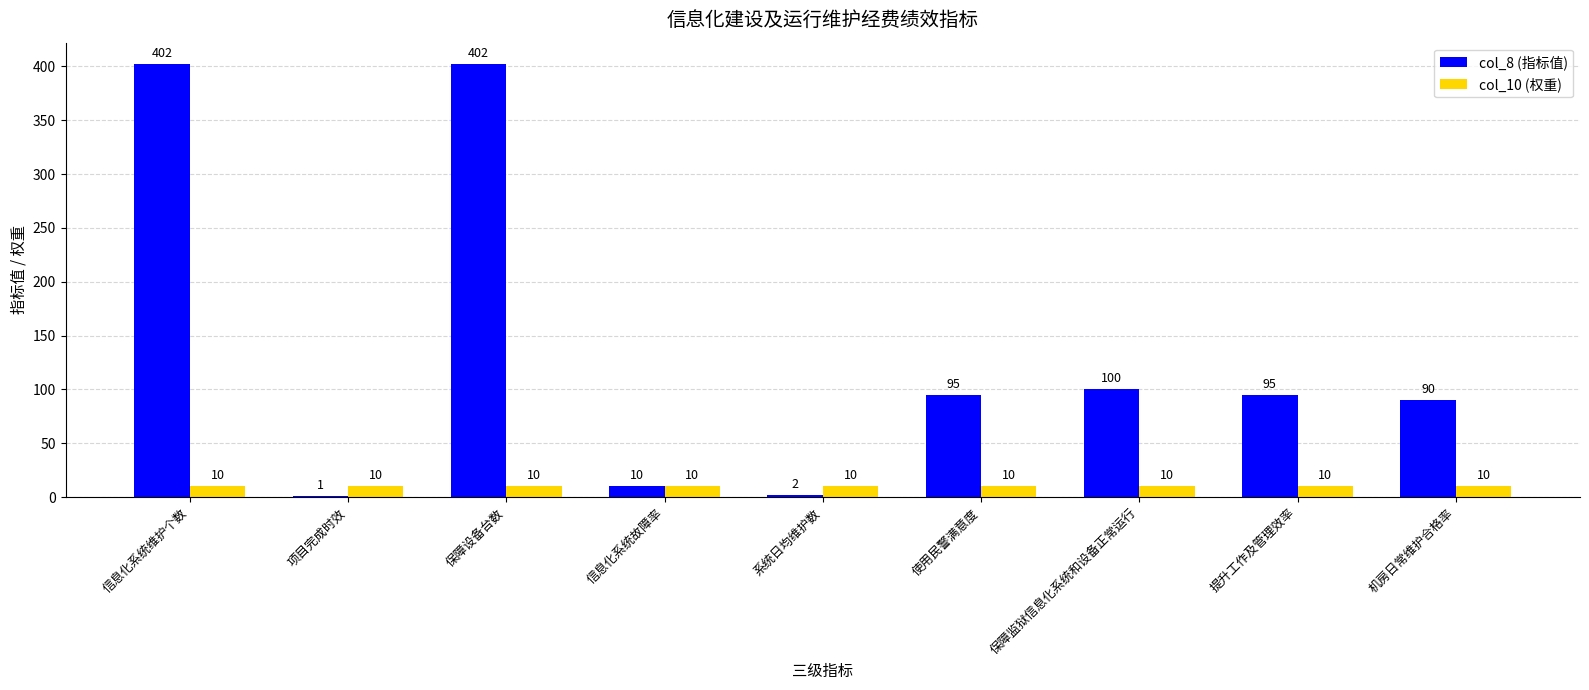

Is the value of col_8 (指标值) at 保障监狱信息化系统和设备正常运行 greater than the value of col_10 (权重) at 保障监狱信息化系统和设备正常运行?

Yes